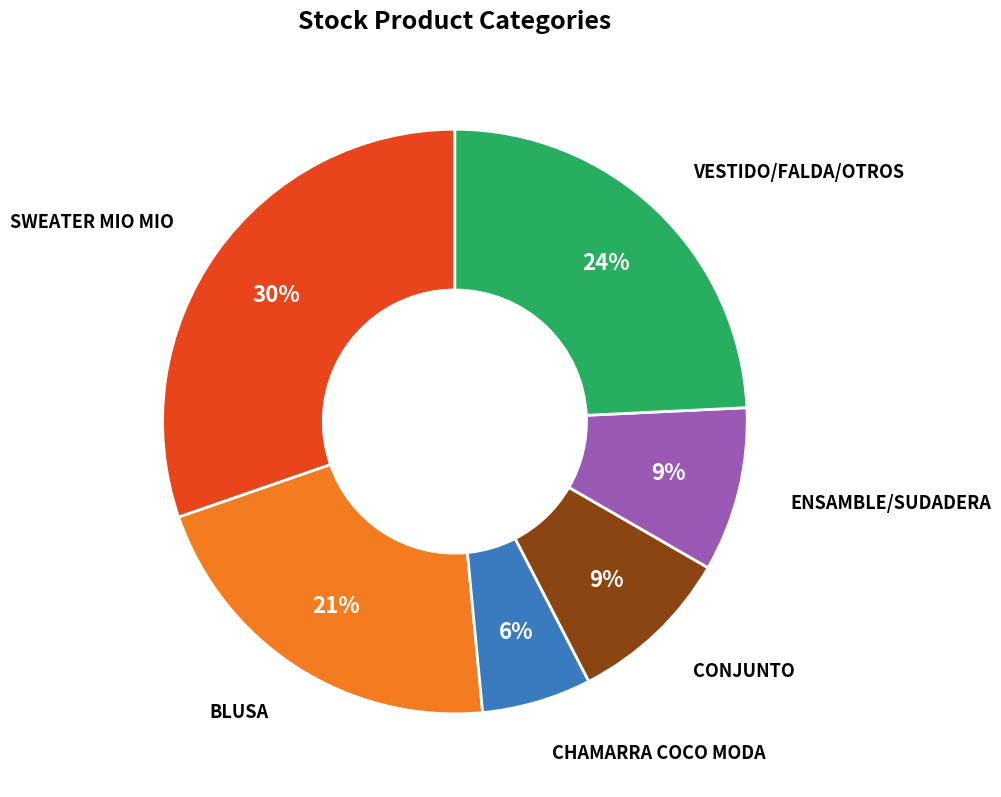

What percentage is the SWEATER MIO MIO slice, to the nearest percent?

30%